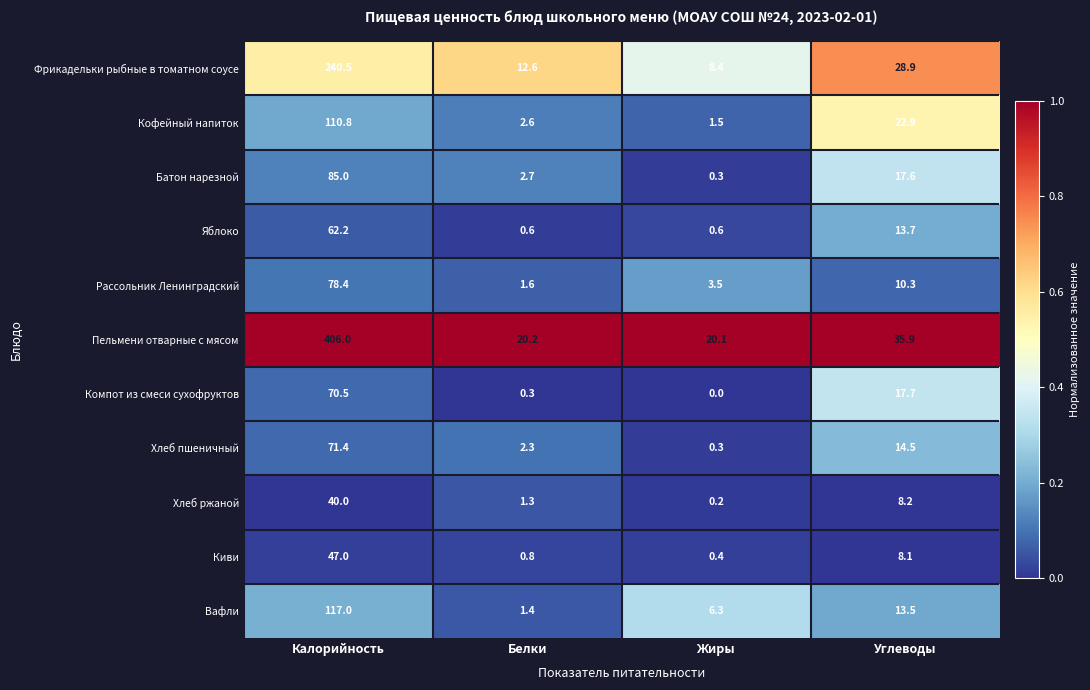

The value of Рассольник Ленинградский at Углеводы is 10.3. True or false?

True